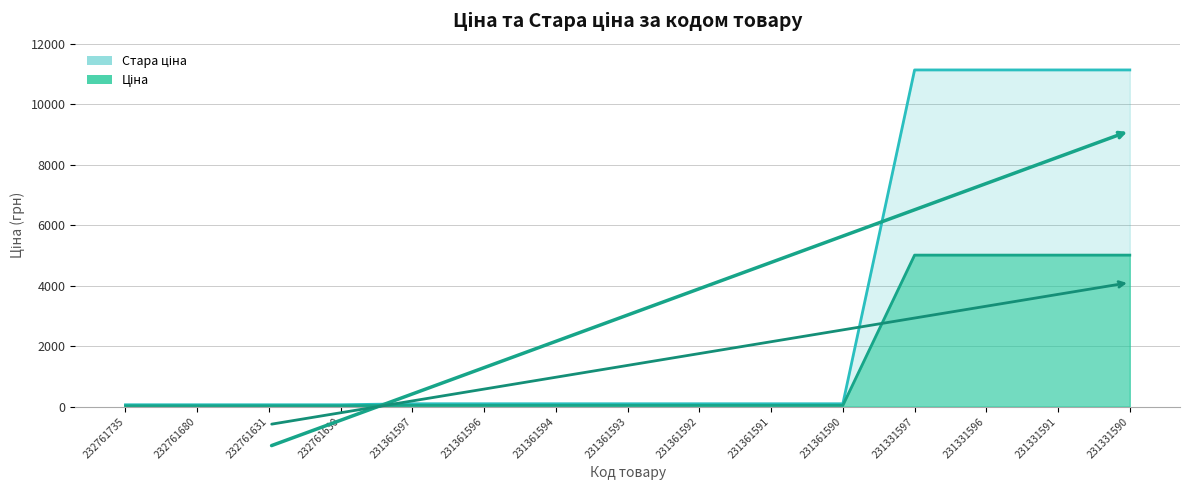

What is the highest value of the Ціна series?

5009.1